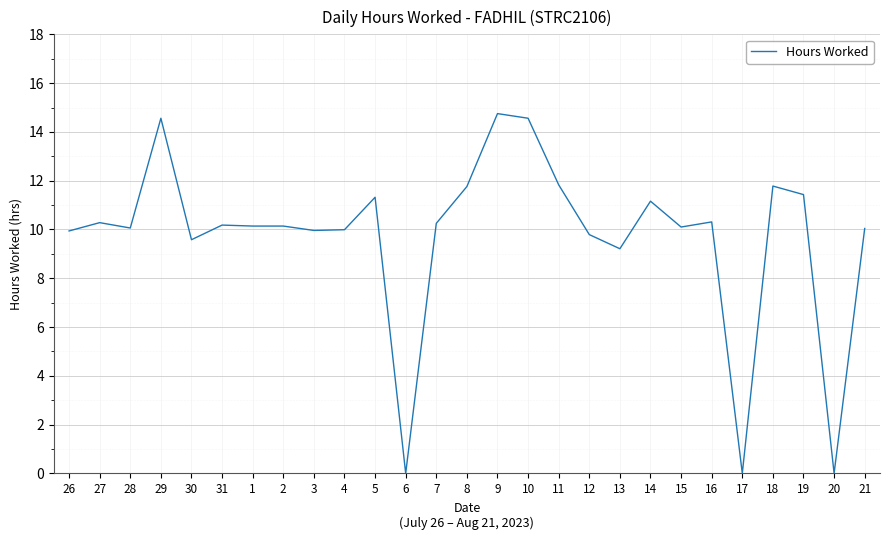

At which label is the value closest to 7?

13